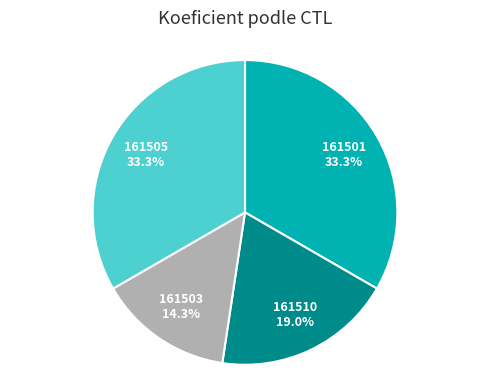

Is there any slice that represents more than half of the pie?

No